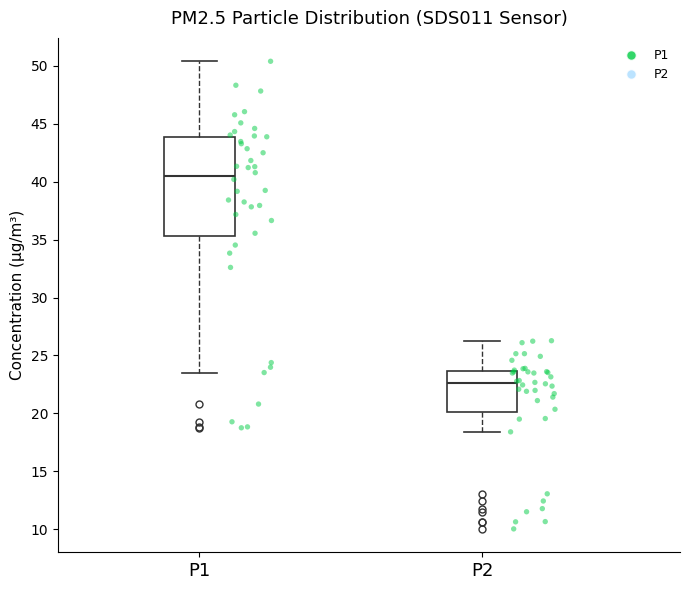

Reading left to right, transcribe this box plot: for each box, give where its median line is, the range the box spans, and where its two whiskers end, as read against the y-axis. The values are not printed on the chart, so give them approximately, as read against the axis.

P1: median 40.5, box 35.5 to 44.0, whiskers 23.5 to 50.5
P2: median 22.5, box 20.0 to 23.5, whiskers 18.5 to 26.5